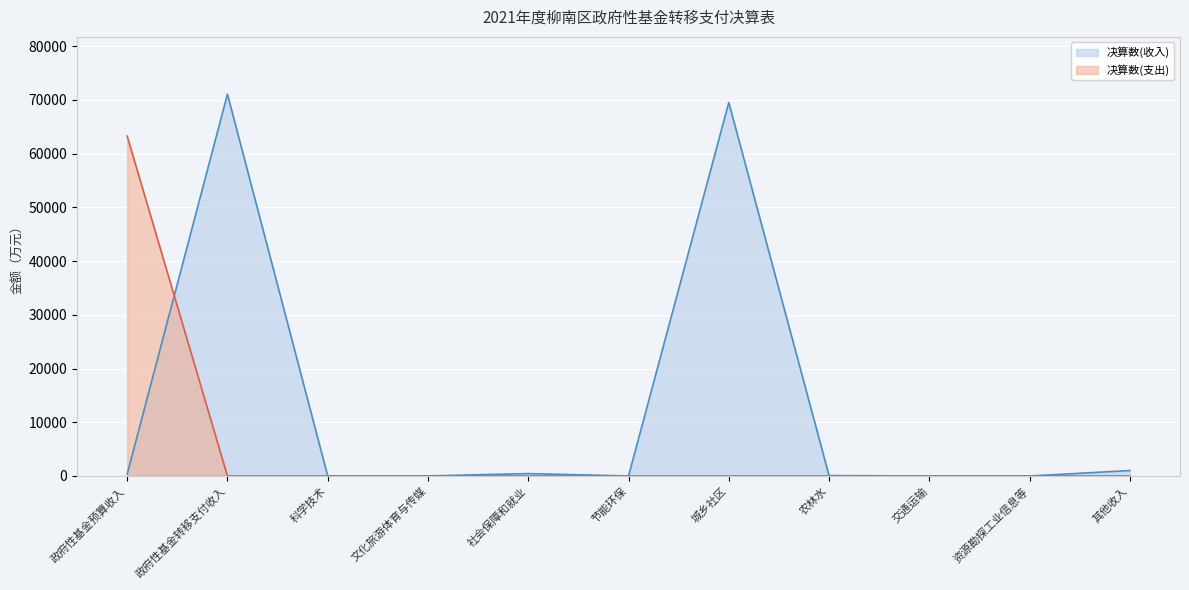

Which series has the widest spread of values?

决算数(收入)